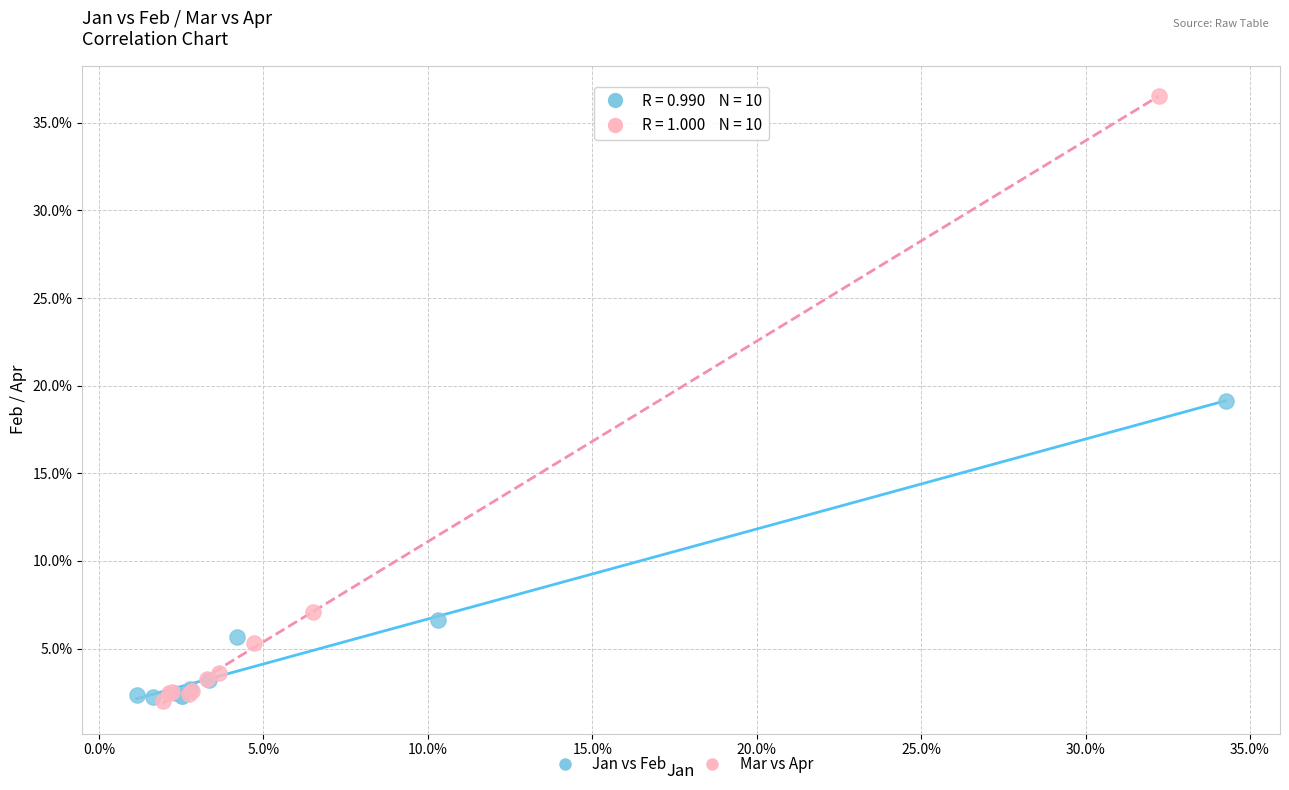

Which series reaches the maximum Y coordinate?

Mar vs Apr